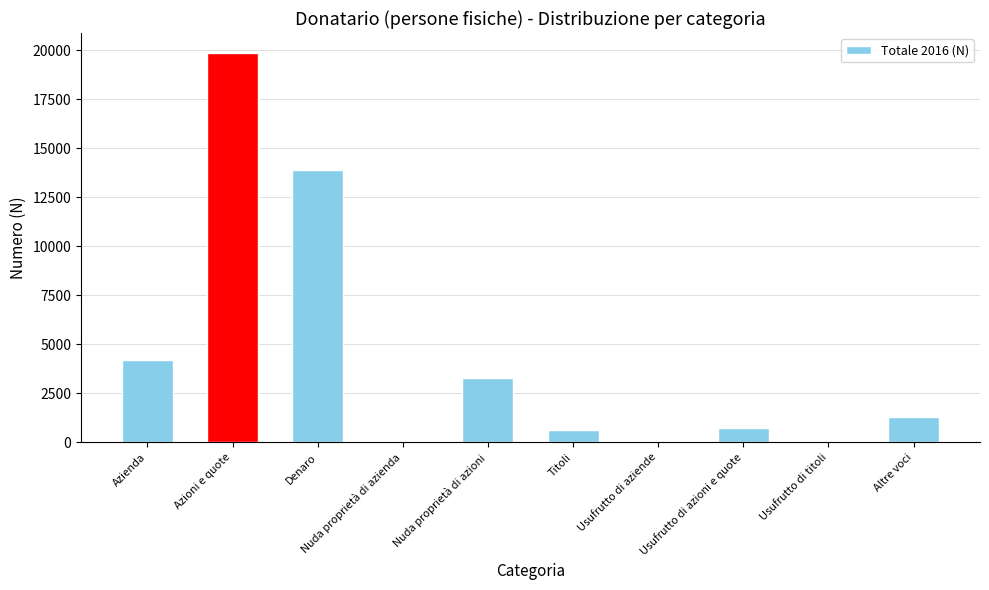

What is the greatest value displayed?

19877